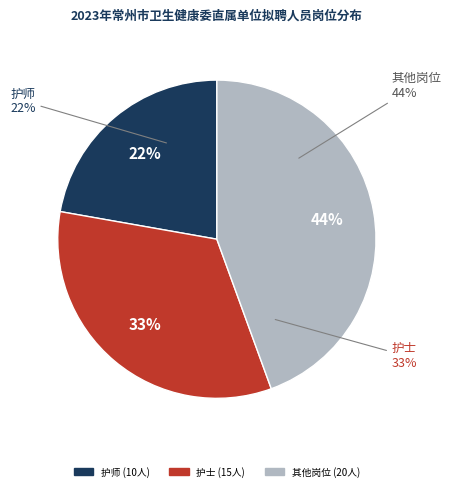

Is 呼吸与危重症医学科肺功能室医师 the majority of the pie?

No